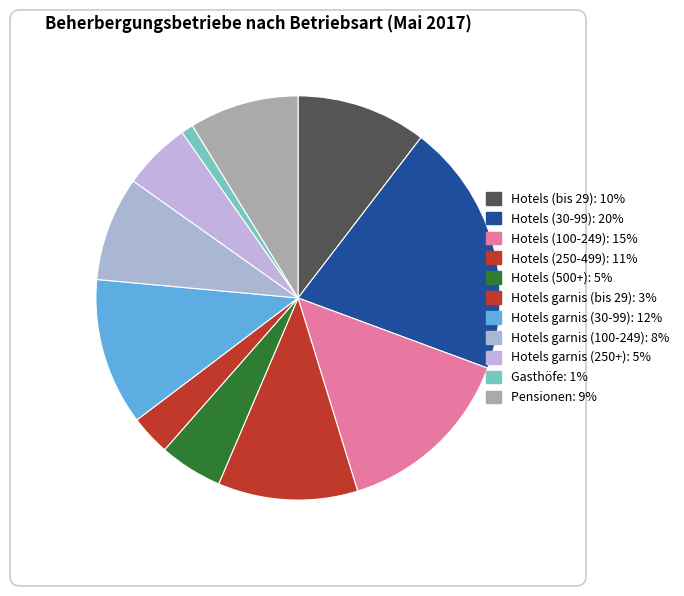

Do Hotels (500+) and Gasthöfe together represent more than half of the pie?

No